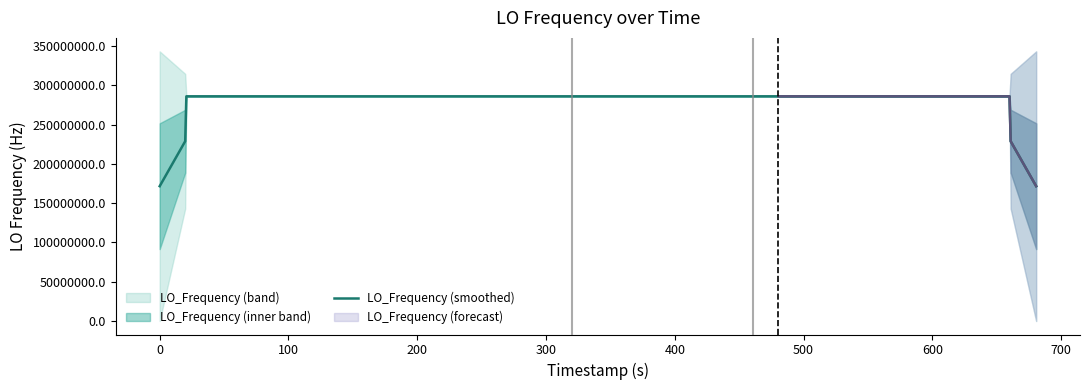

What is the highest value of the LO_Frequency (smoothed) series?

286047026.7